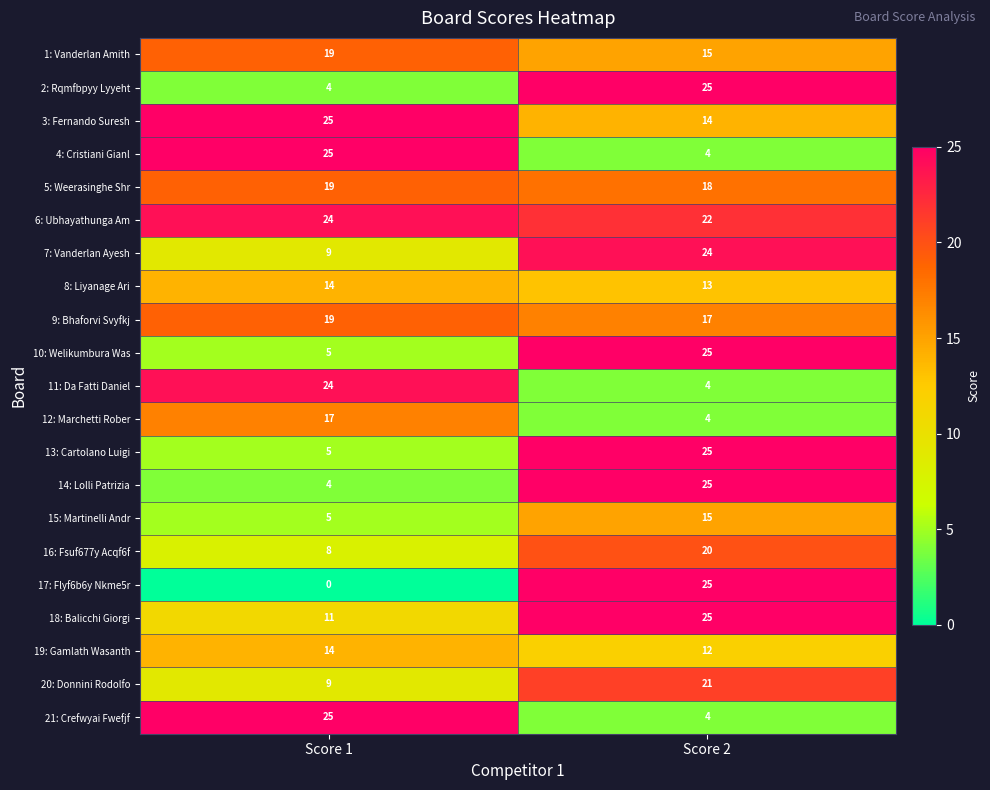

What is the sum of the 9: Bhaforvi Svyfkj values at Score 1 and Score 2?

36